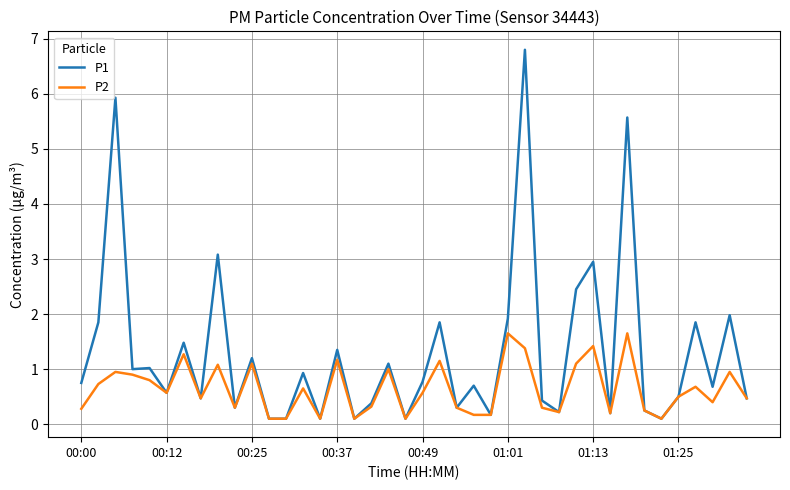

Which series has the widest spread of values?

P1